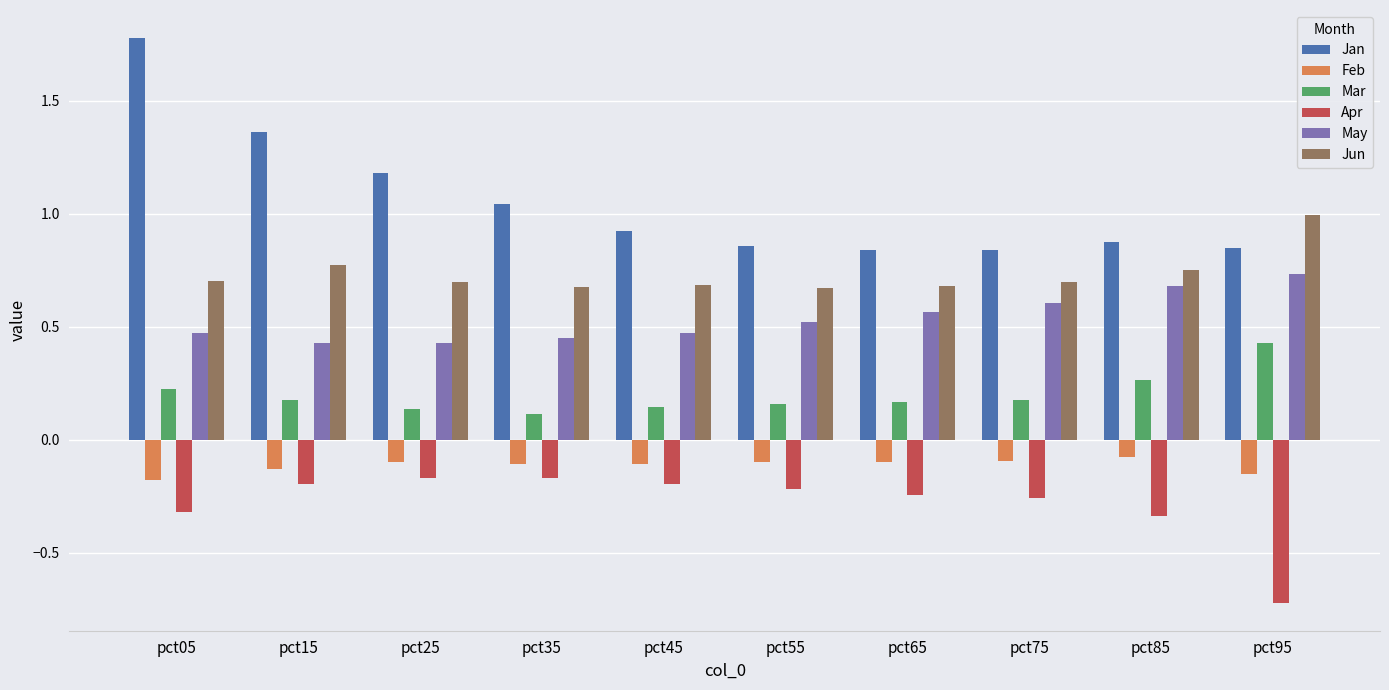

Which category has the highest value in the Jun series?

pct95